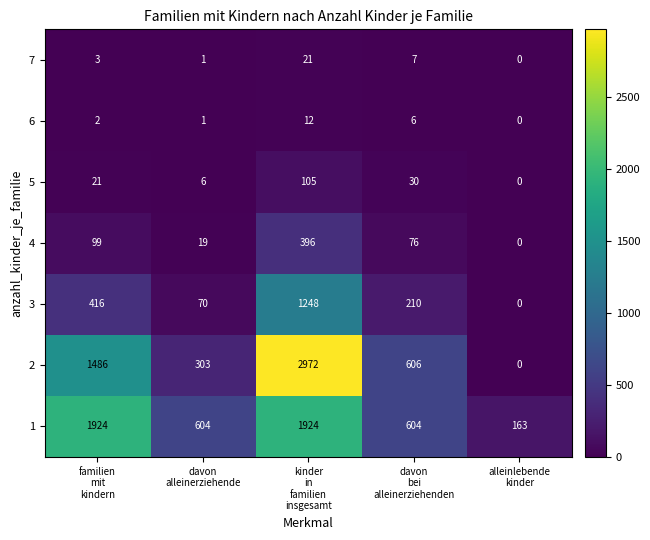

How many values in the 6 series are below 2?

2